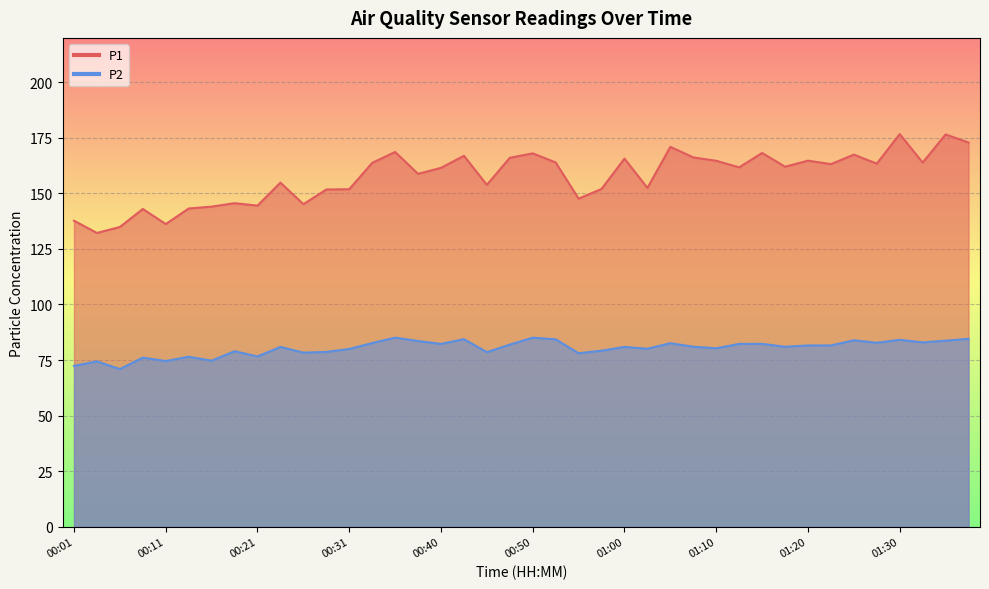

True or false: P1 has more than 1 points higher than both neighbors.

True